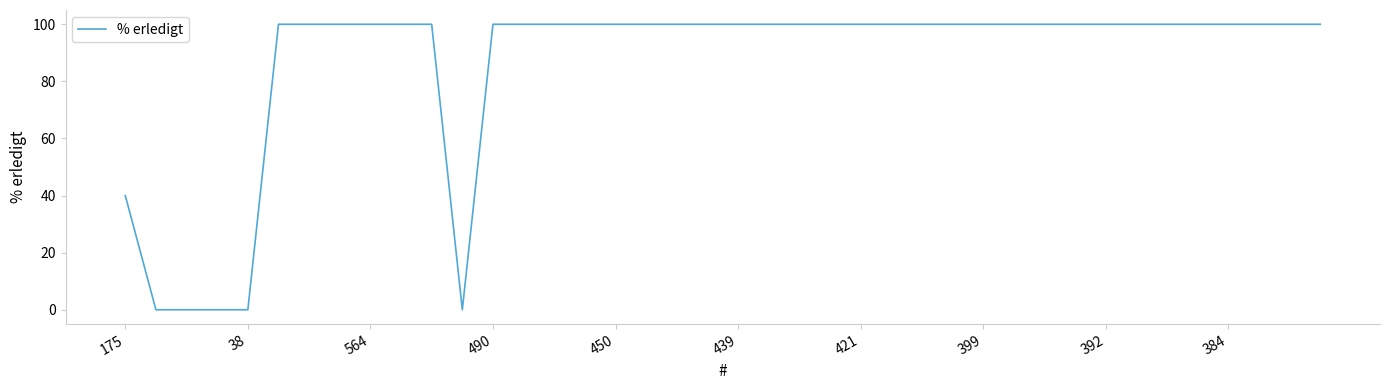

What is the maximum value shown in the chart?

100